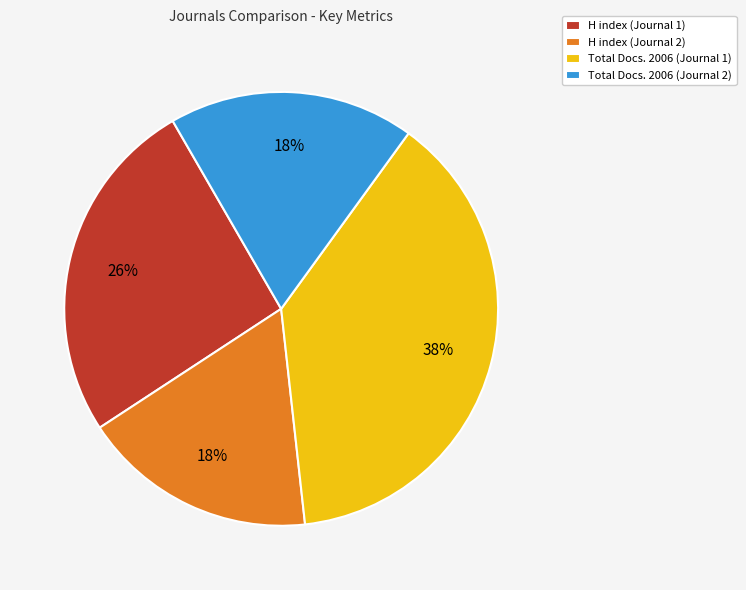

To the nearest percent, what is the difference between the H index (Journal 2) and H index (Journal 1) slice percentages?

8%